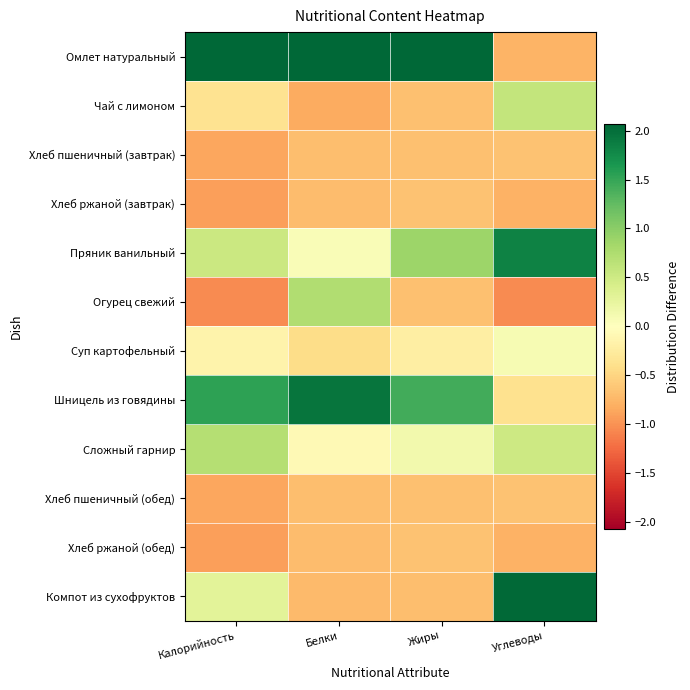

Which series has the widest spread of values?

Омлет натуральный